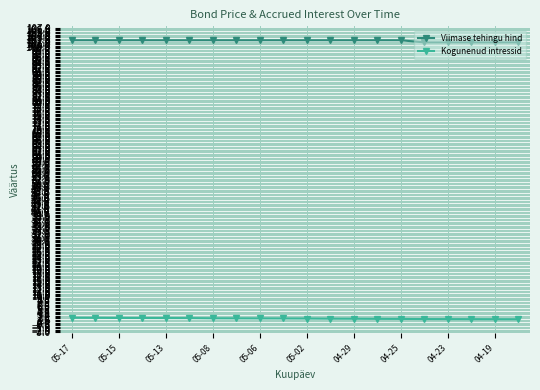

What is the smallest value displayed?

1.7